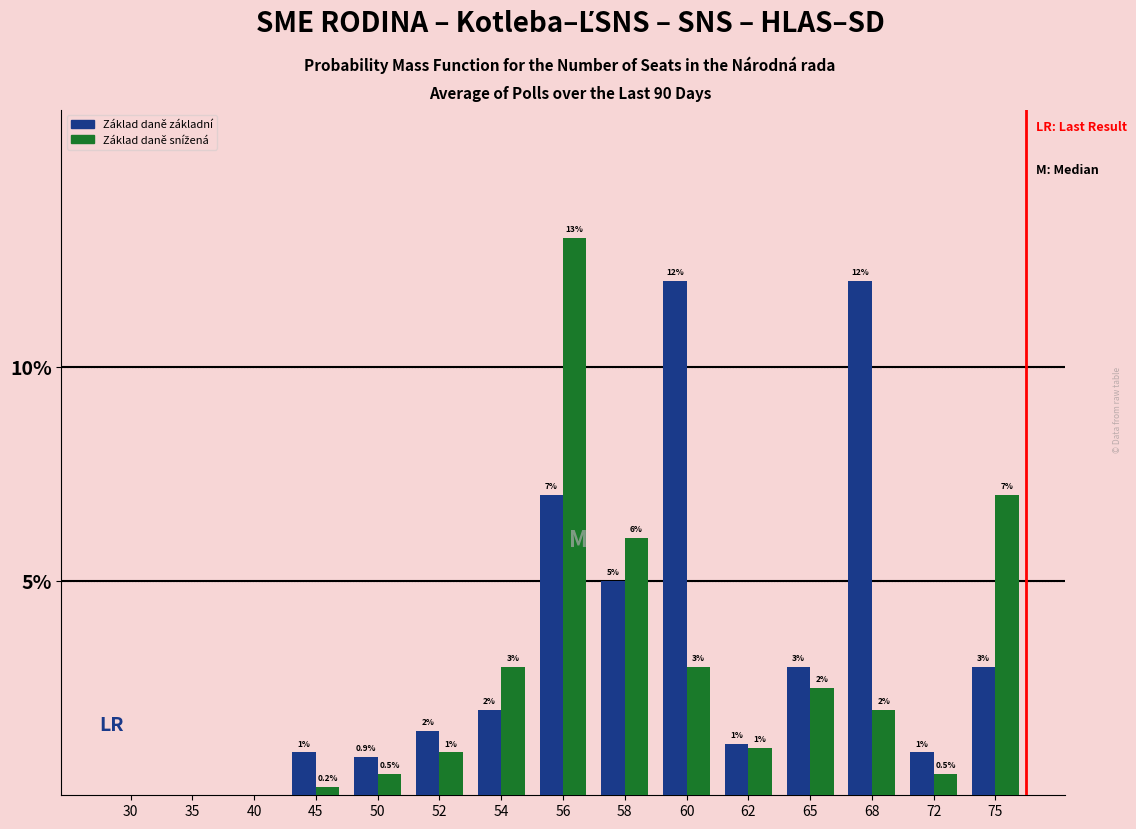

Which series has the largest total across all categories?

Základ daně základní